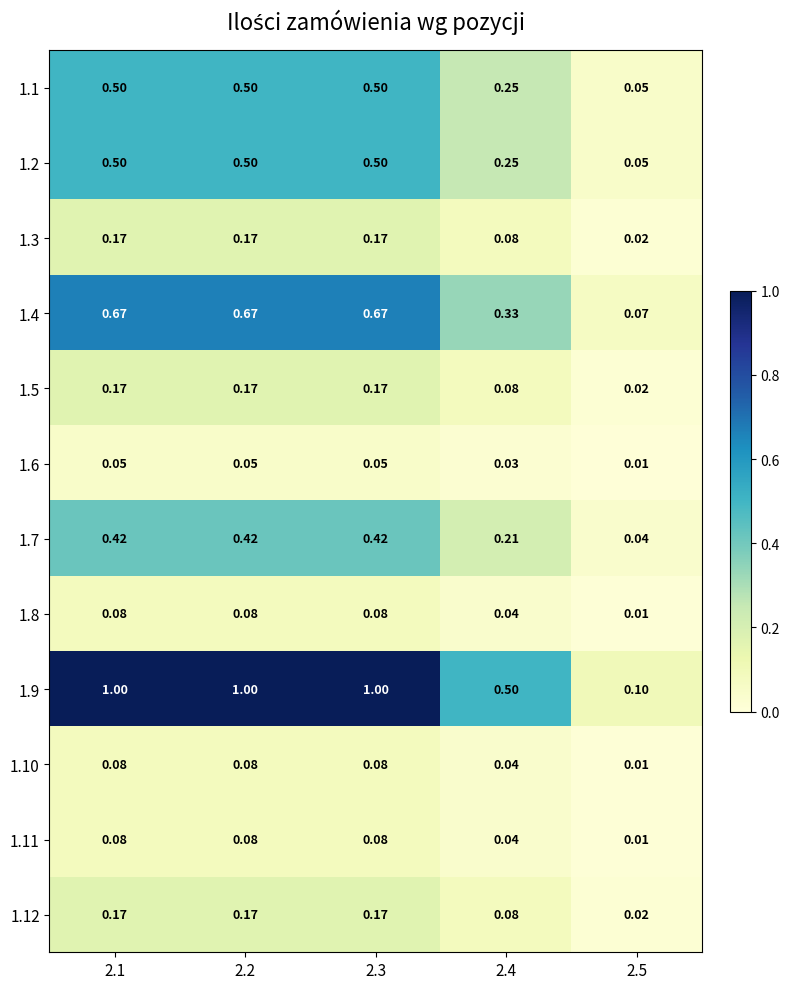

Is the value of 1.4 at 2.1 greater than the value of 1.1 at 2.1?

Yes